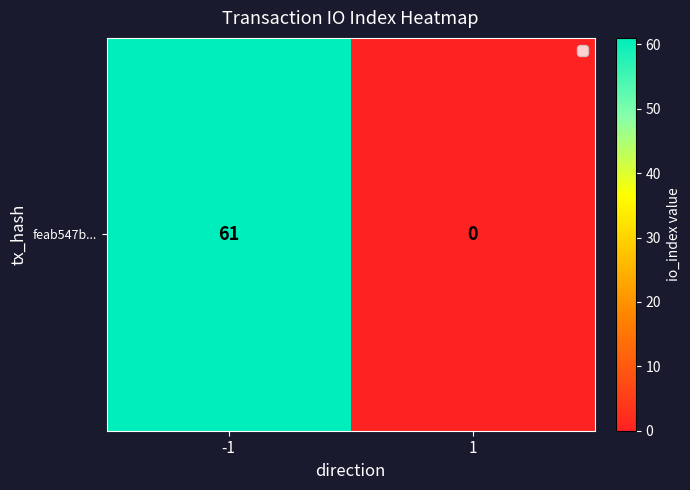

True or false: the data shows -29 at 1.

False